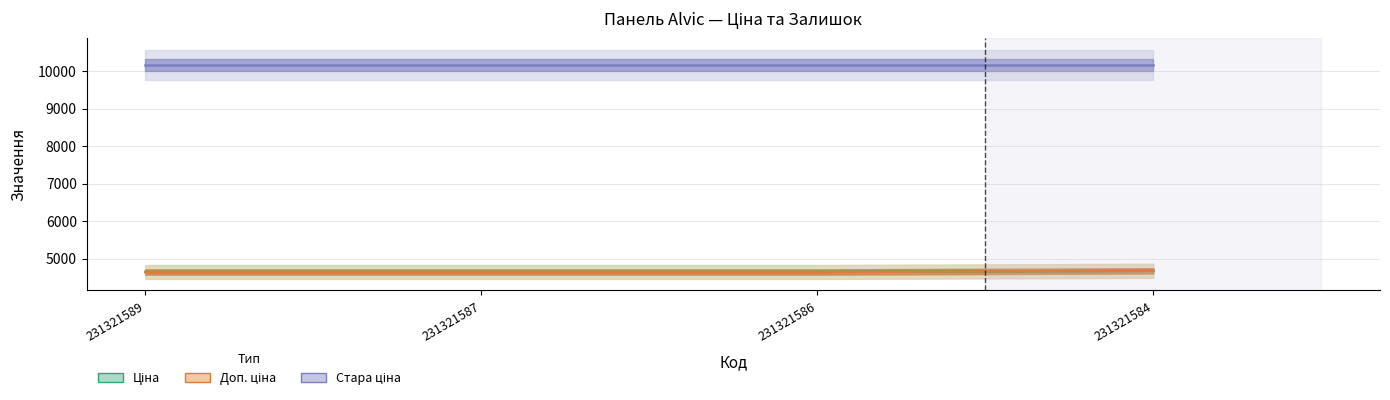

True or false: Доп. ціна has more than 0 interior local peaks.

False